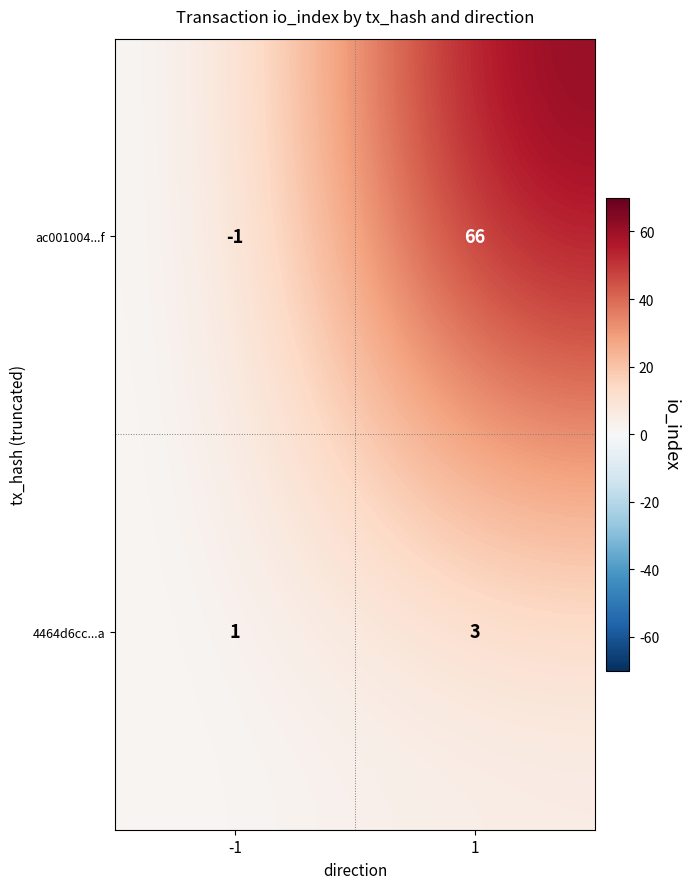

True or false: 4464d6cc...a has a value of 3 at 1.

True